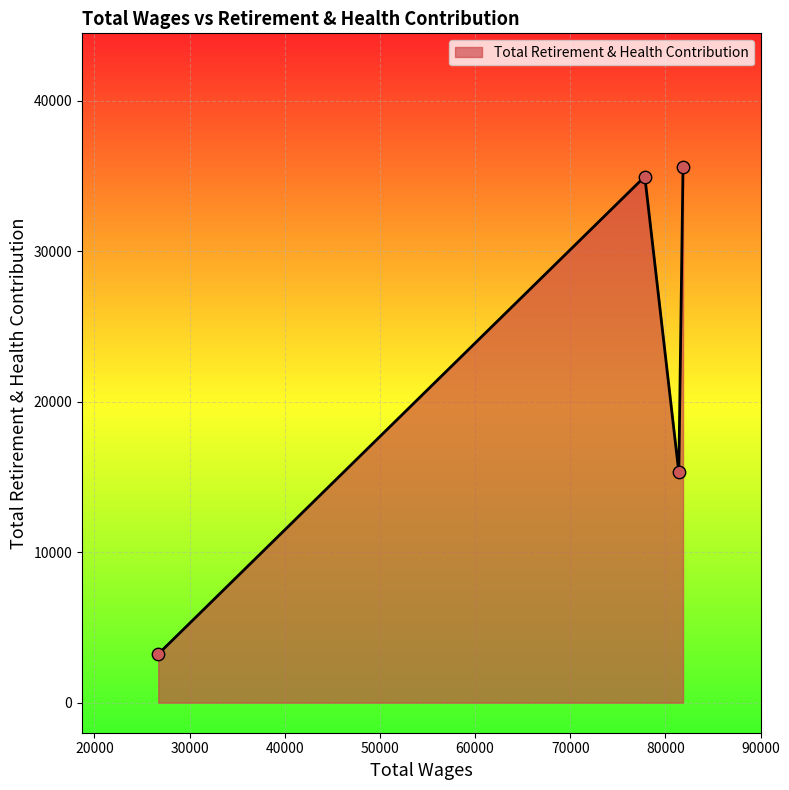

What is the difference between the maximum and minimum values?

32367